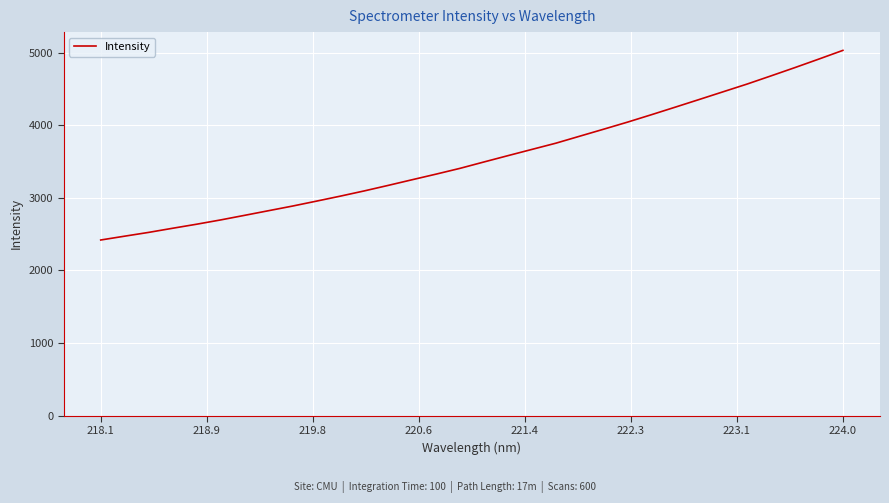

What is the difference between the maximum and minimum values?

2610.6